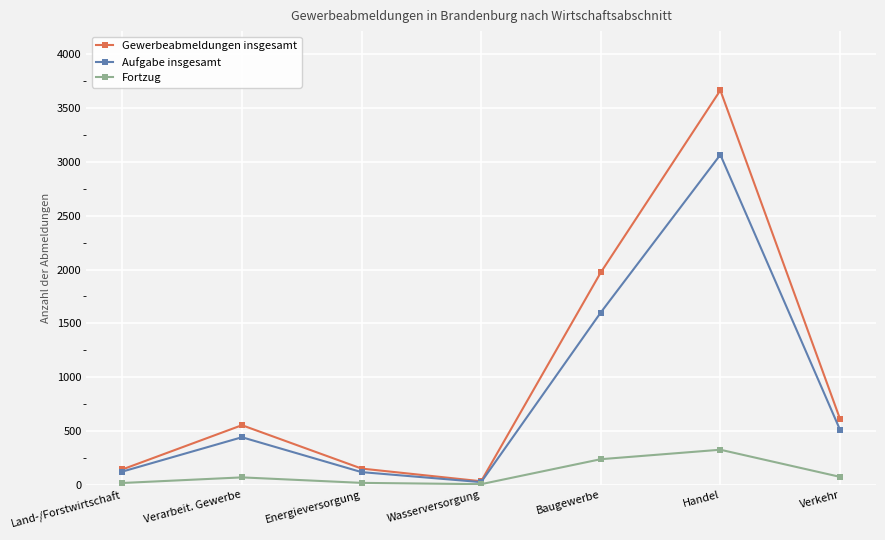

What is the label of the 6th point from the left?

Handel